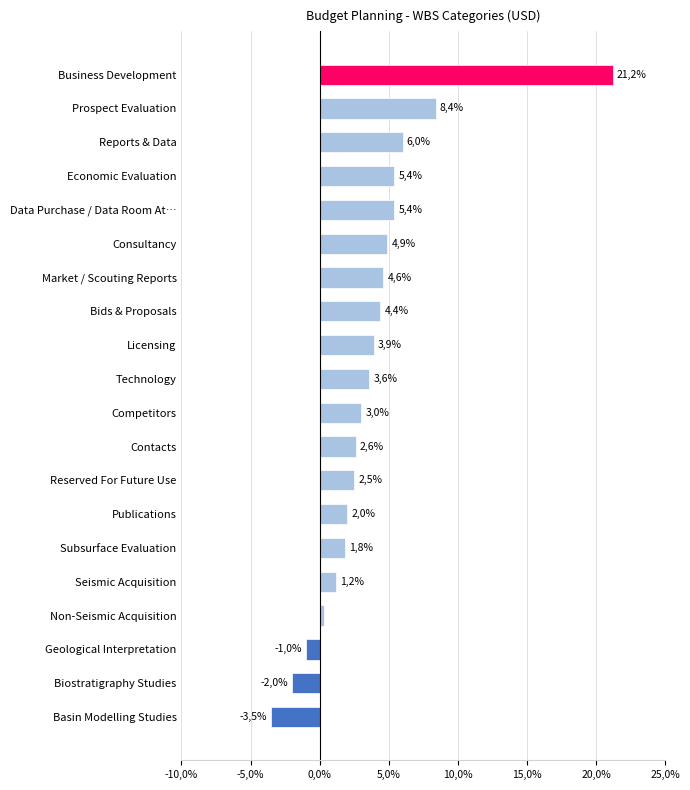

What is the smallest value displayed?

-3.5